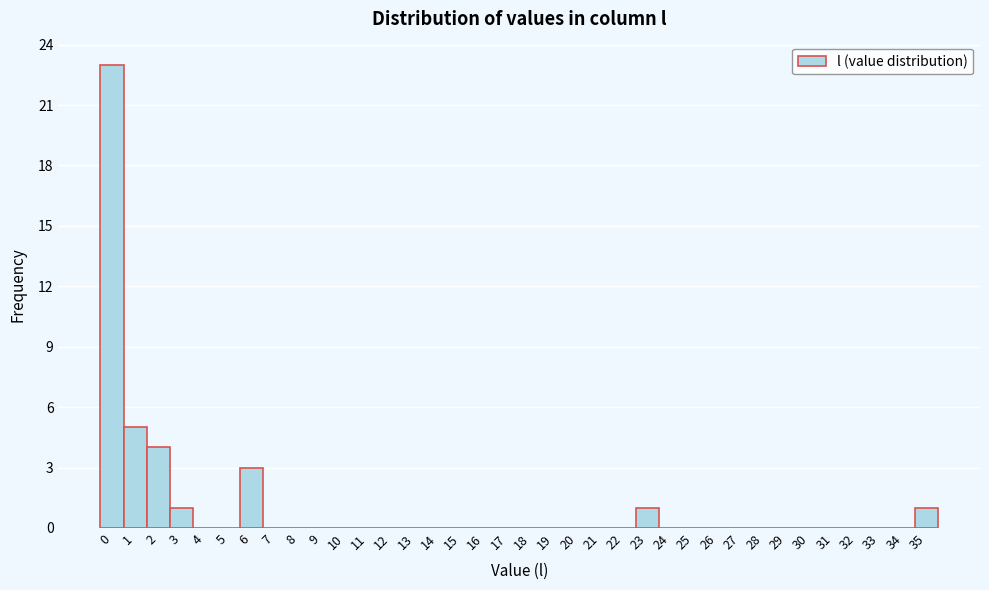

What is the change in value from 1 to 30?

-5